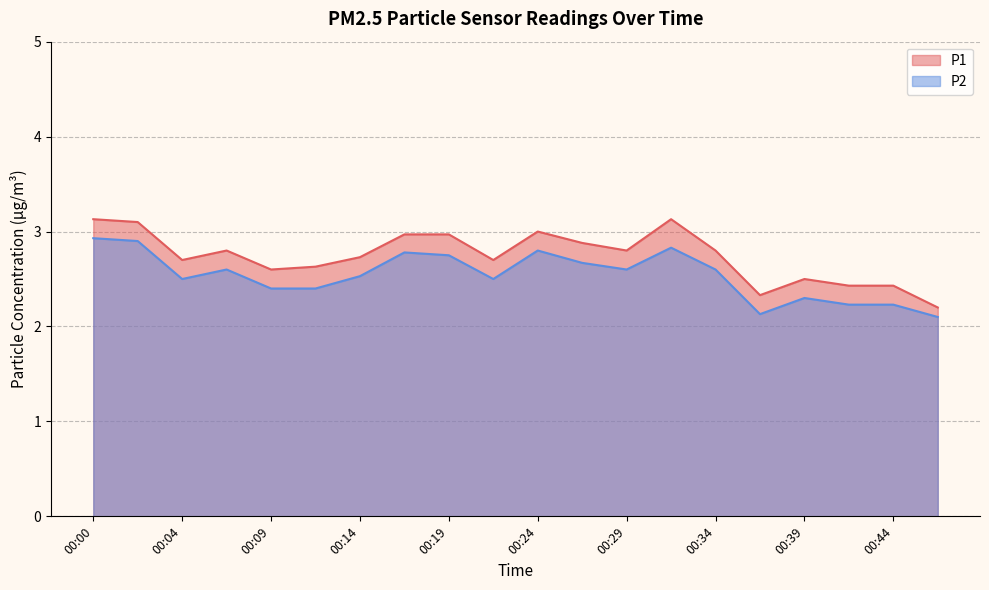

Which category has the lowest value across all series?

00:47